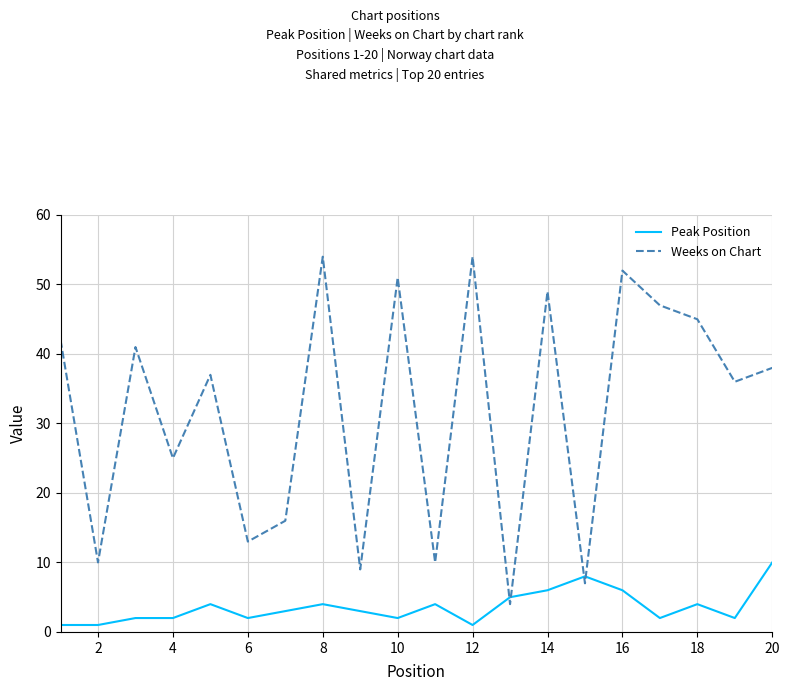

In Weeks on Chart, how many points are higher than both neighbors (excluding endpoints)?

7